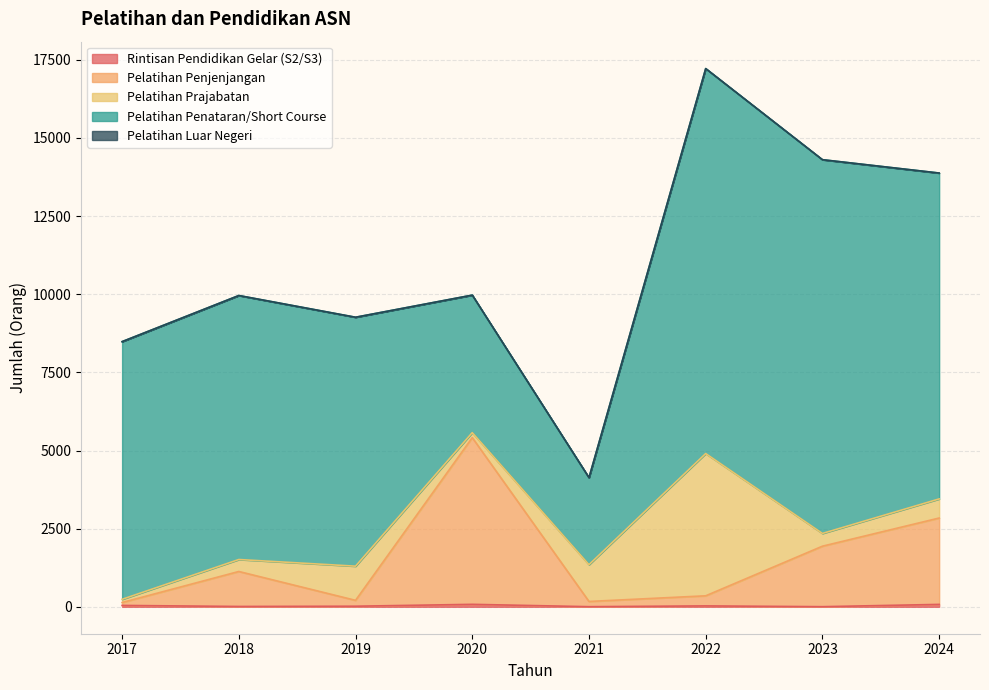

The value of Pelatihan Penjenjangan at 2024 is 1372. True or false?

False